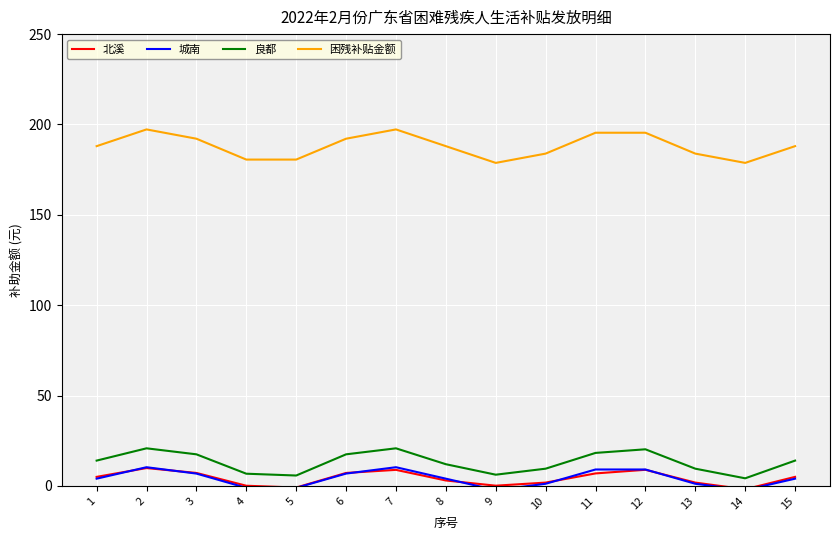

What is the smallest value displayed?

-2.3